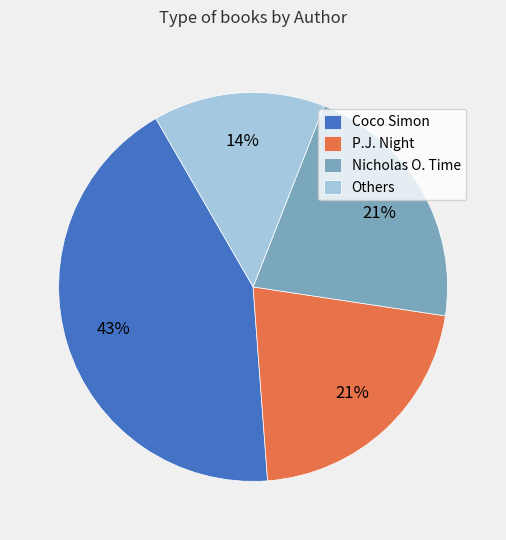

What percentage is the P.J. Night slice, to the nearest percent?

21%